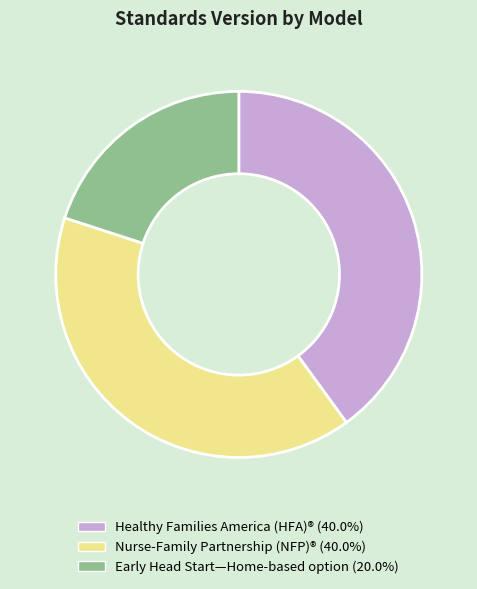

Approximately how many times larger is the value at Early Head Start—Home-based option compared to Healthy Families America (HFA)®?

0.5